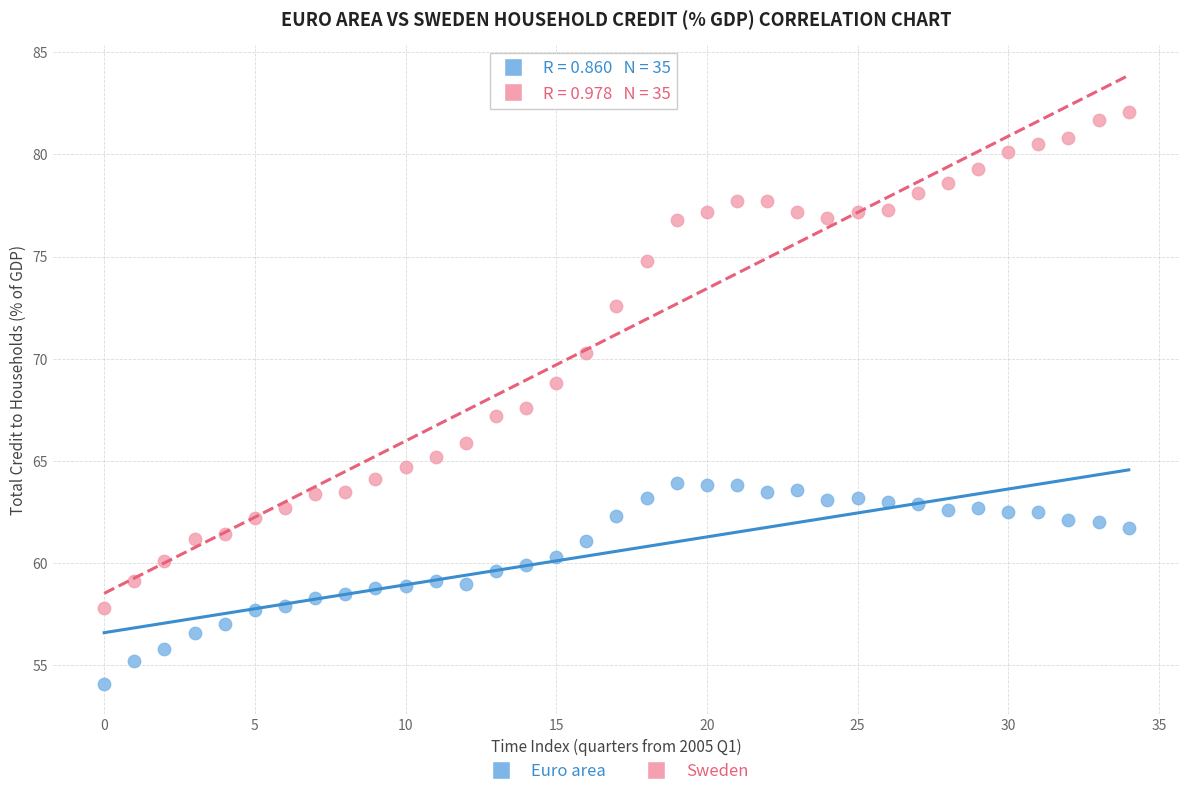

Across all series, what Y value is closest to 68?

67.6